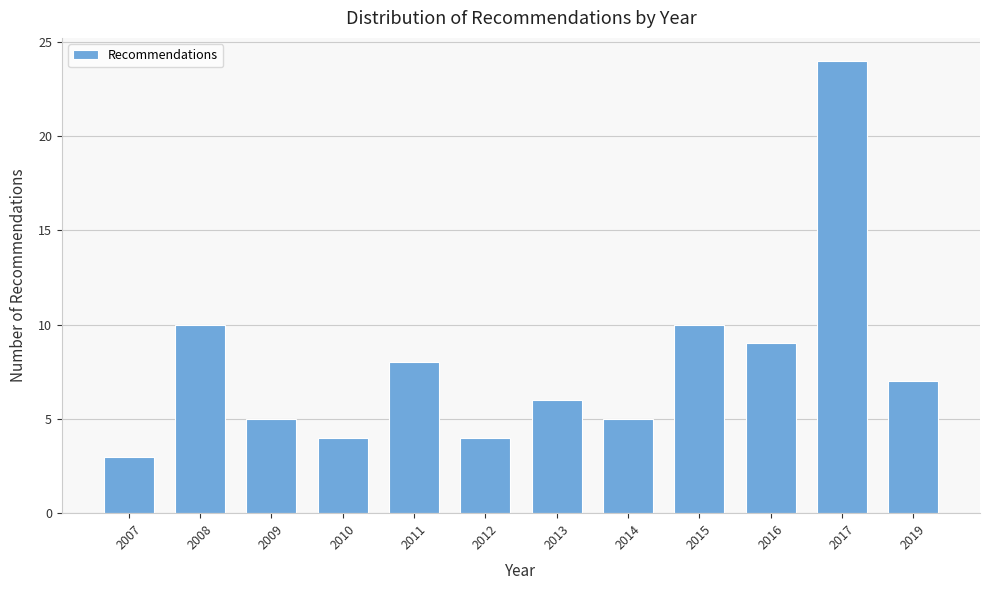

Reading right to left, what are all the values shown in this chart?

7	24	9	10	5	6	4	8	4	5	10	3